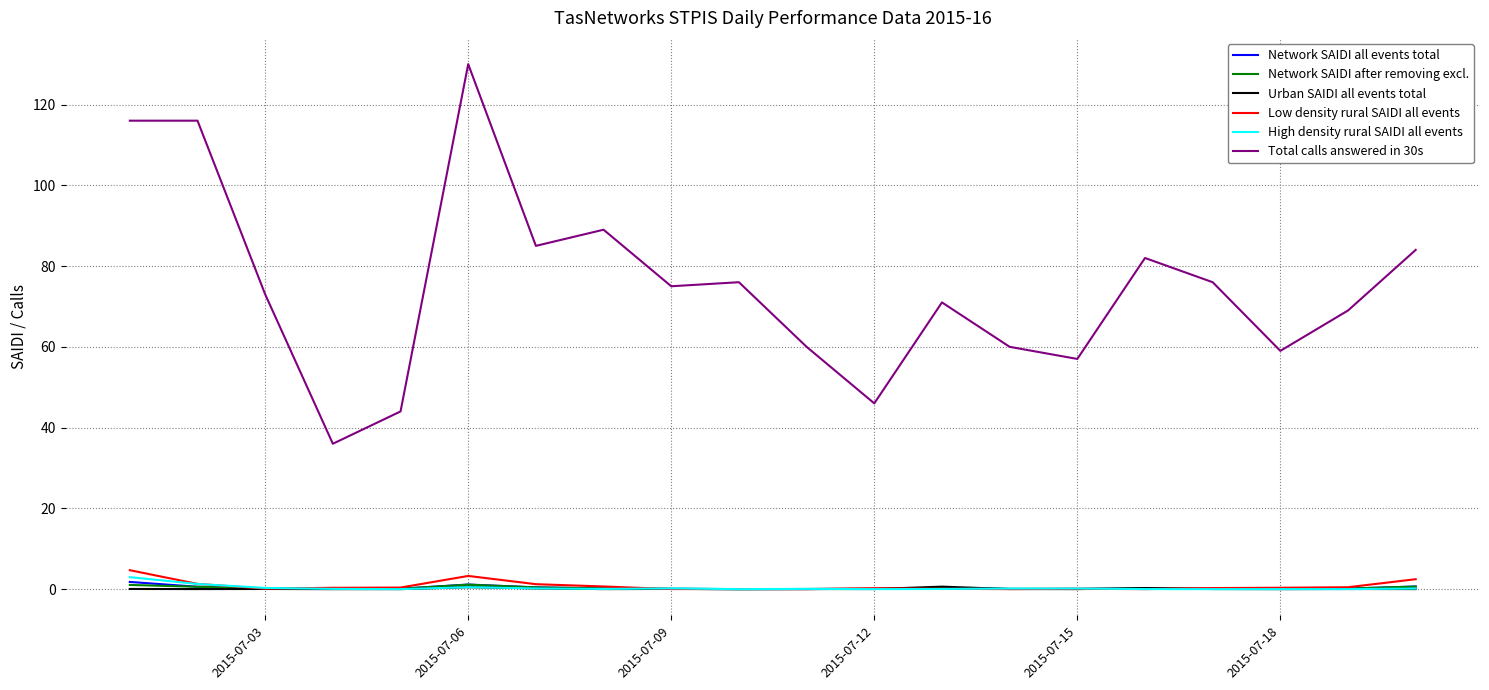

True or false: High density rural SAIDI all events and Total calls answered in 30s intersect in this chart.

False